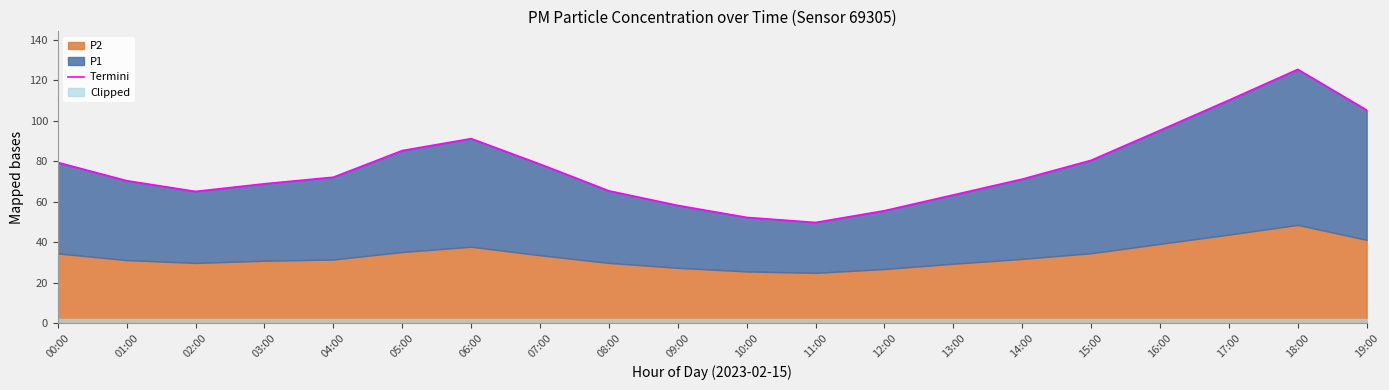

Count the number of categories in the chart.

20